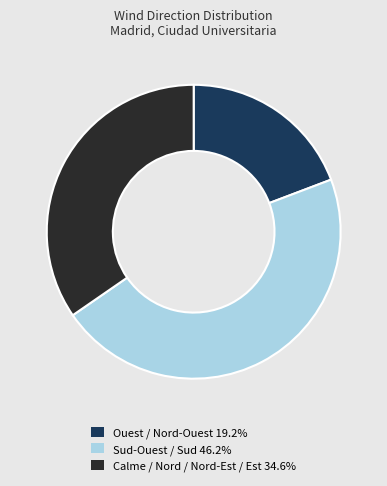

Is there a majority slice in this chart?

No